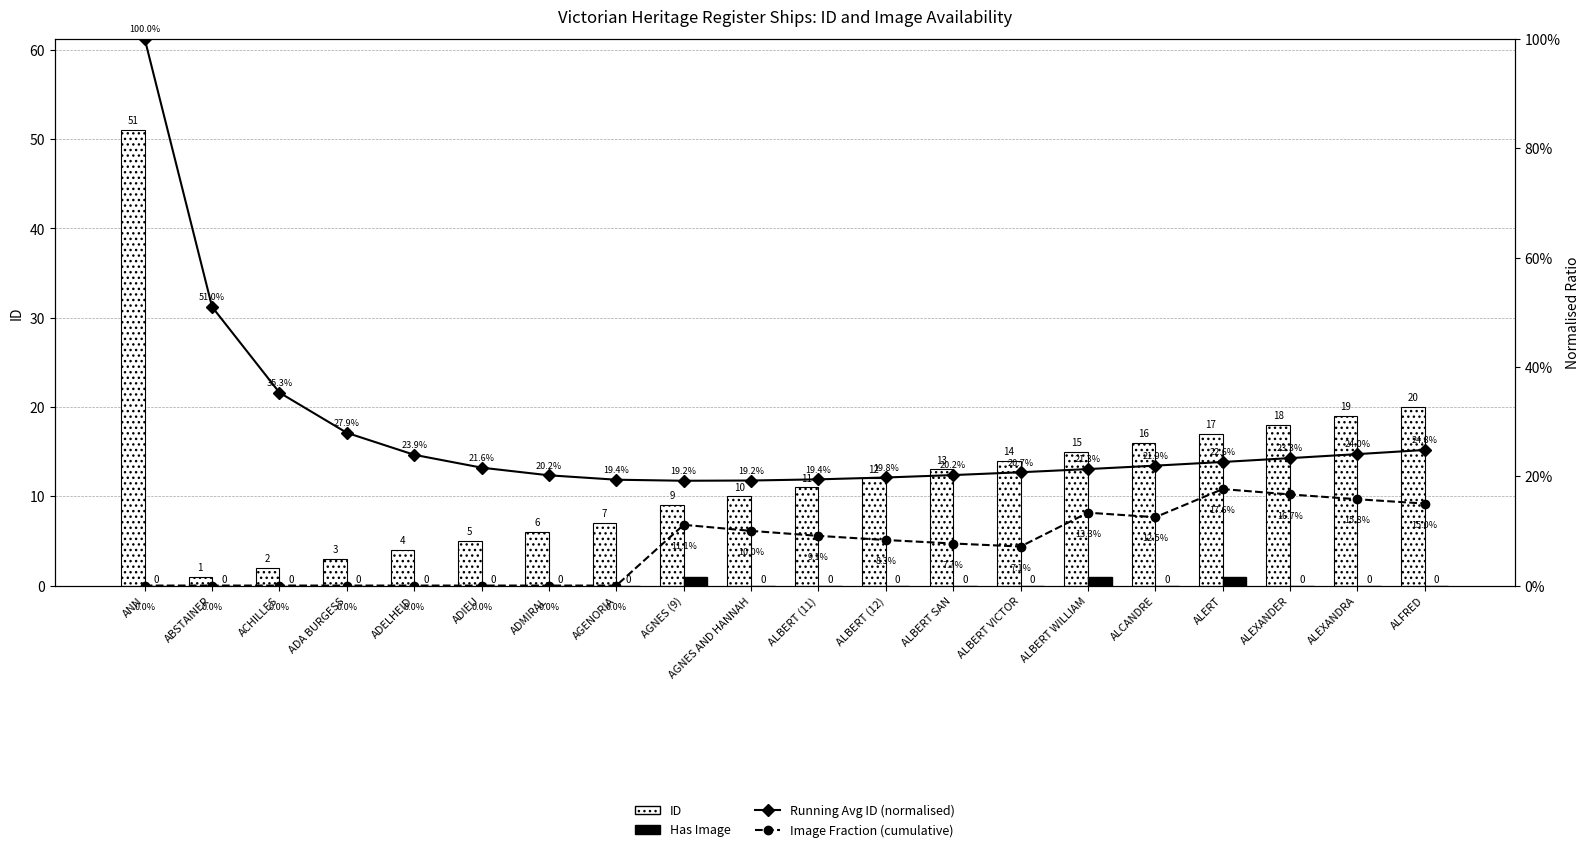

Reading right to left, list all the values displayed in this chart.

ID: 20.0	19.0	18.0	17.0	16.0	15.0	14.0	13.0	12.0	11.0	10.0	9.0	7.0	6.0	5.0	4.0	3.0	2.0	1.0	51.0
Has Image: 0.0	0.0	0.0	1.0	0.0	1.0	0.0	0.0	0.0	0.0	0.0	1.0	0.0	0.0	0.0	0.0	0.0	0.0	0.0	0.0
Running Avg ID (normalised): 0.2	0.2	0.2	0.2	0.2	0.2	0.2	0.2	0.2	0.2	0.2	0.2	0.2	0.2	0.2	0.2	0.3	0.4	0.5	1.0
Image Fraction (cumulative): 0.1	0.2	0.2	0.2	0.1	0.1	0.1	0.1	0.1	0.1	0.1	0.1	0.0	0.0	0.0	0.0	0.0	0.0	0.0	0.0